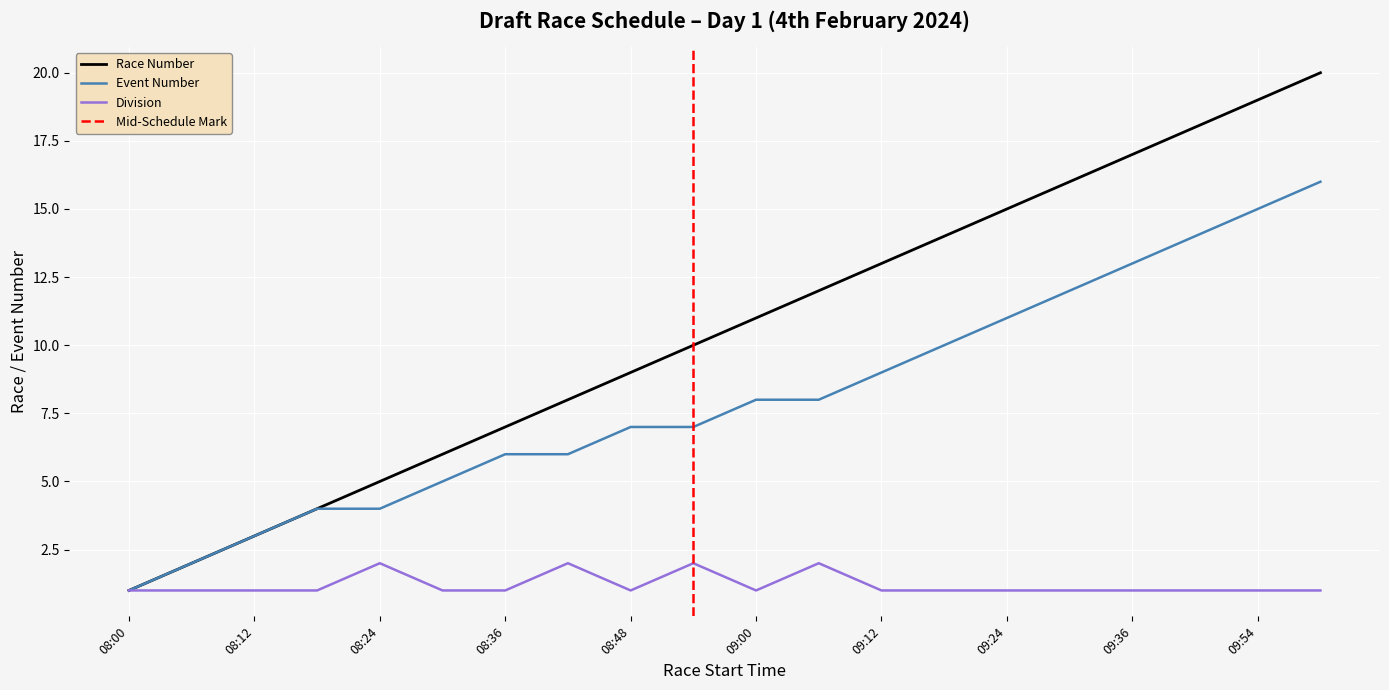

What is the value of the 17th point from the left?

17